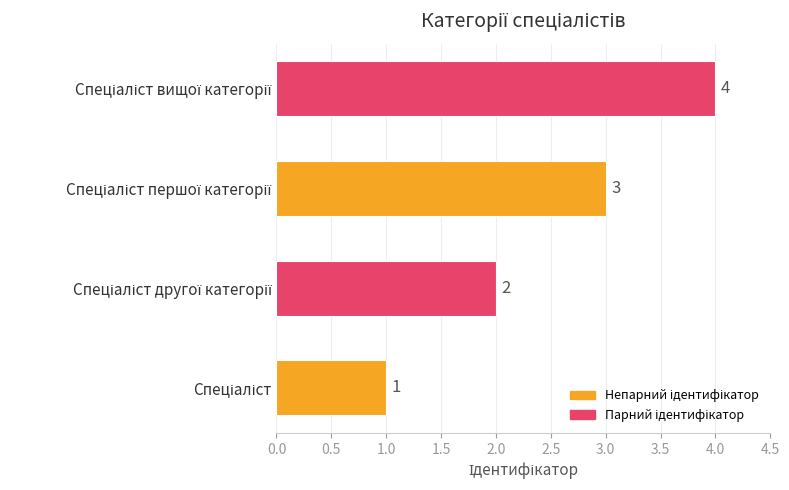

What is the greatest value displayed?

4